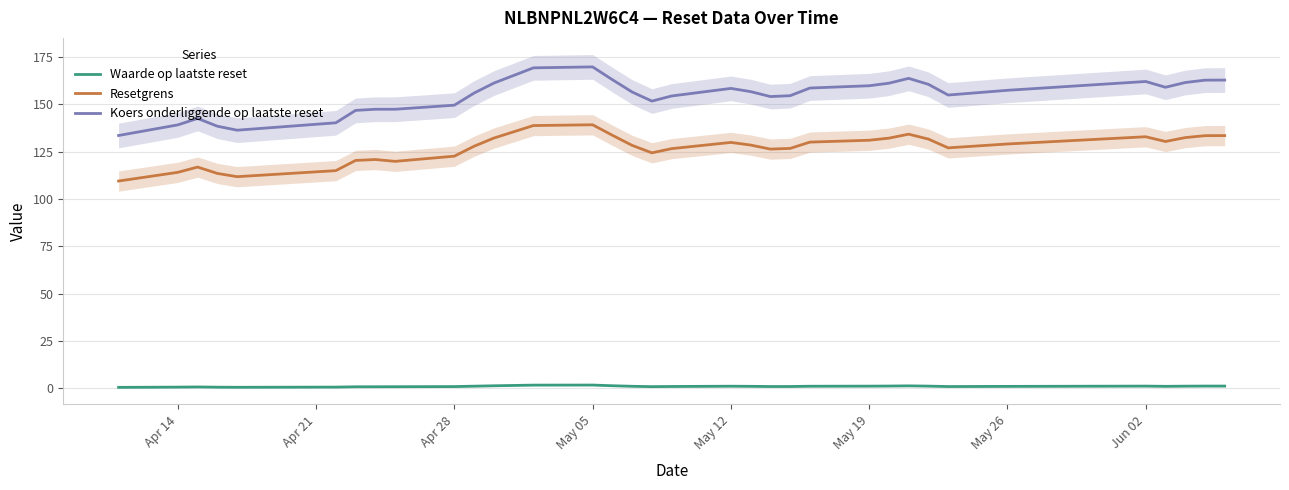

How many data points in Waarde op laatste reset are less than 1?

10